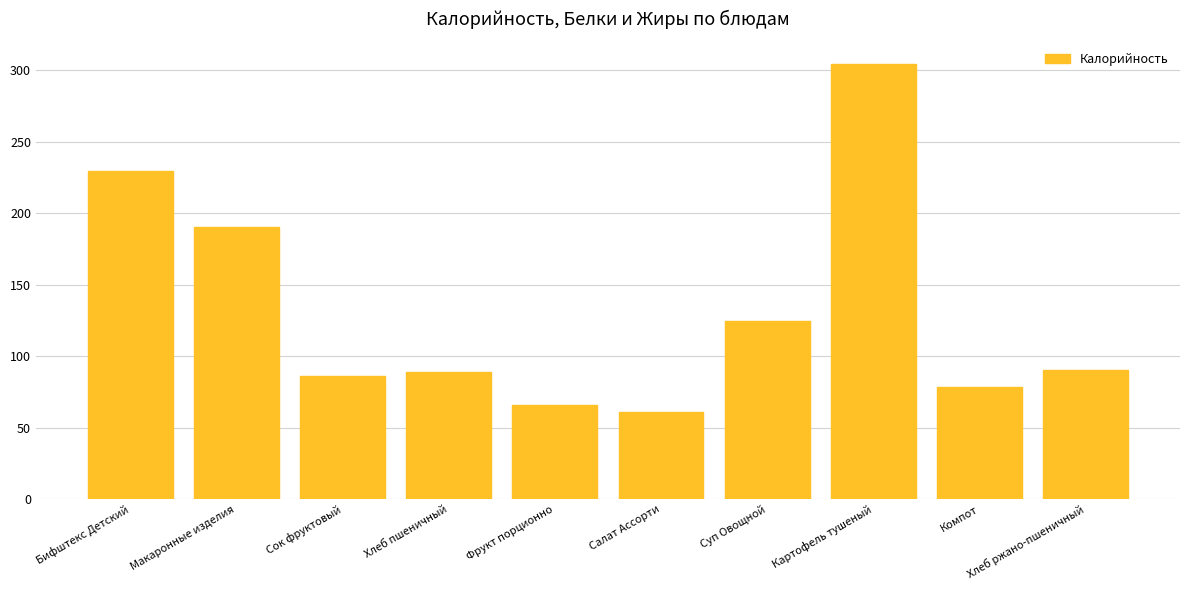

Reading right to left, list all the values displayed in this chart.

Хлеб ржано-пшеничный=90.5	Компот=78.2	Картофель тушеный=304.6	Суп Овощной=124.6	Салат Ассорти=61.0	Фрукт порционно=66.2	Хлеб пшеничный=88.8	Сок фруктовый=86.0	Макаронные изделия=190.3	Бифштекс Детский=229.6